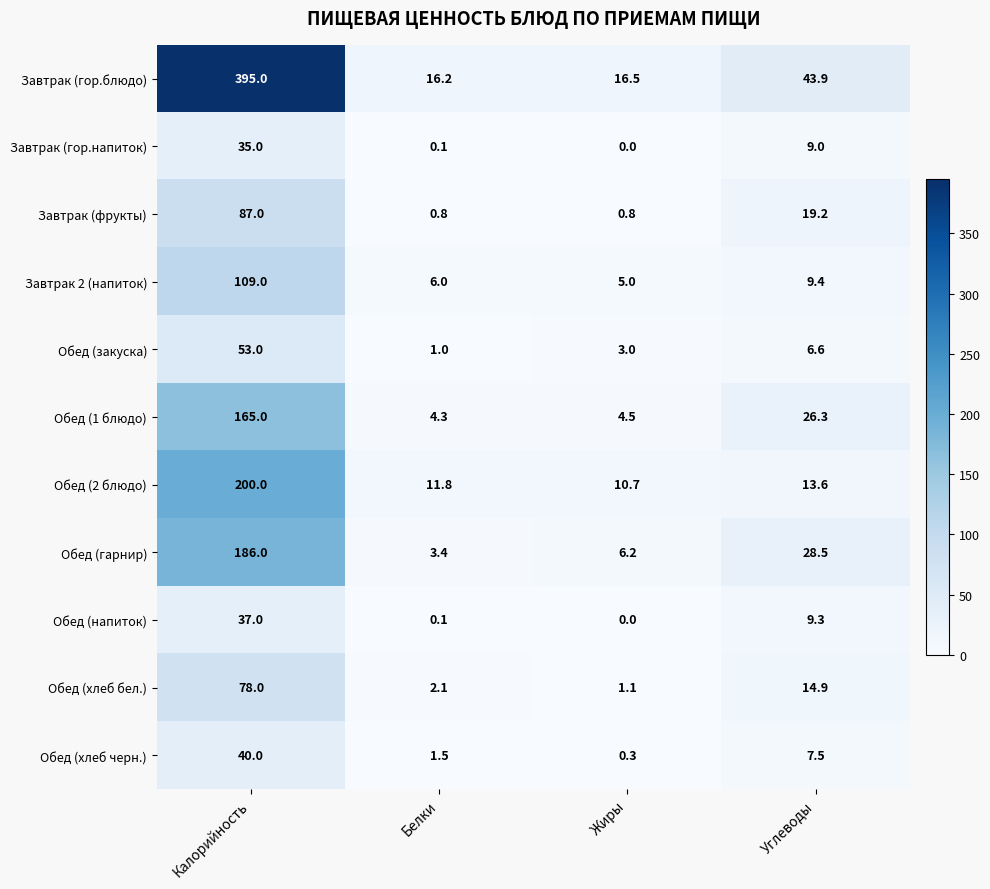

Which series changed the most between Жиры and Углеводы?

Завтрак (гор.блюдо)